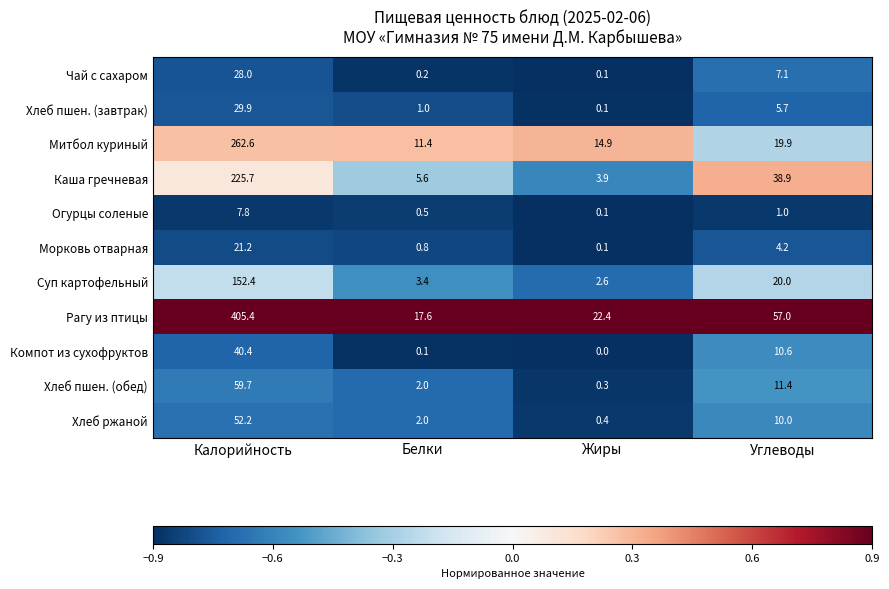

At Углеводы, list the series in order from smallest to largest.

Огурцы соленые, Морковь отварная, Хлеб пшен. (завтрак), Чай с сахаром, Хлеб ржаной, Компот из сухофруктов, Хлеб пшен. (обед), Митбол куриный, Суп картофельный, Каша гречневая, Рагу из птицы